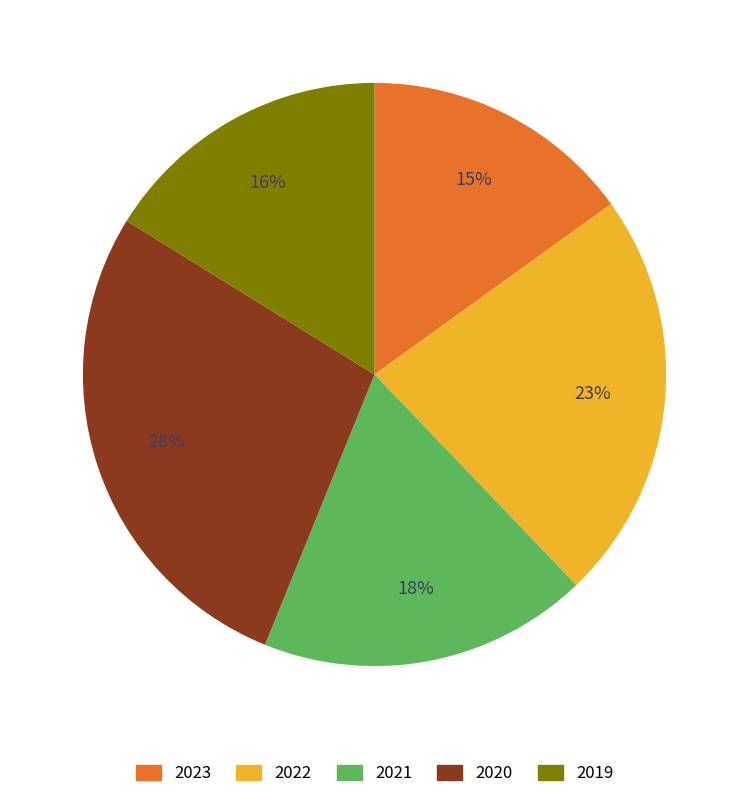

Which has a higher value, 2020 or 2021?

2020